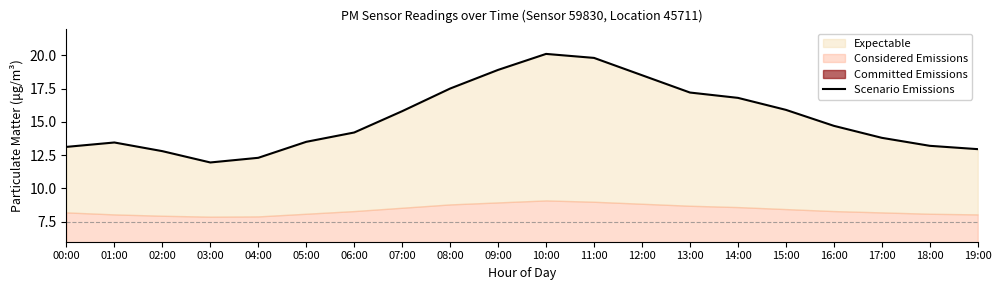

The value at 10:00 is 20.1. True or false?

True